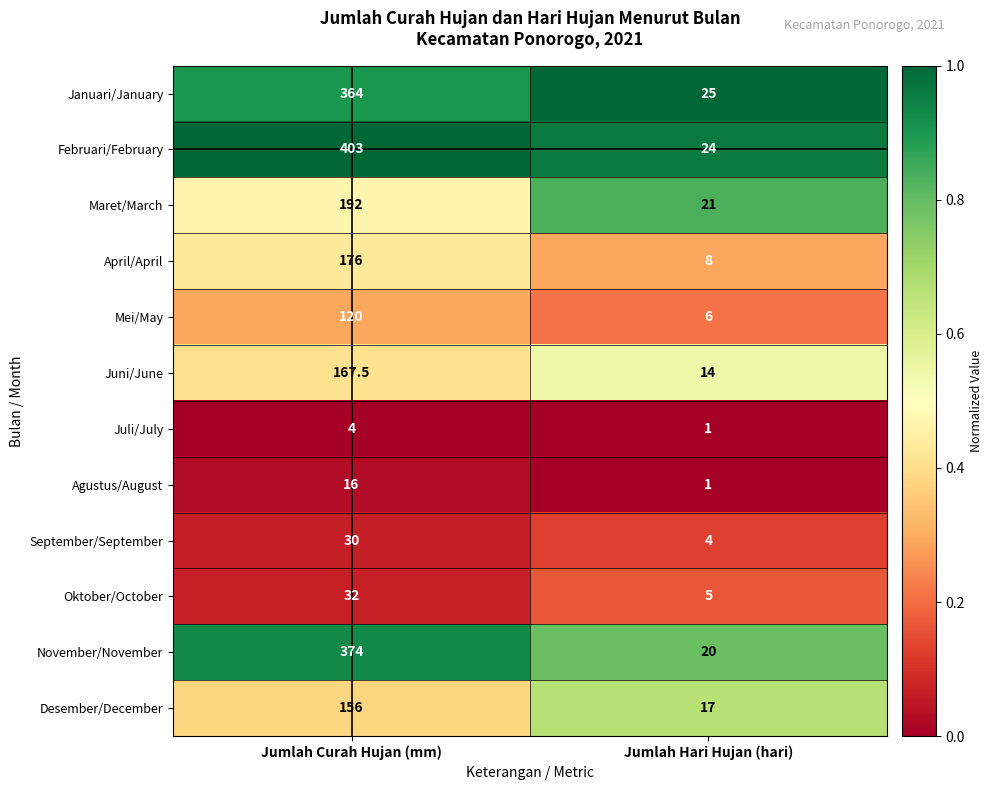

Which category has the lowest value across all series?

Jumlah Hari Hujan (hari)